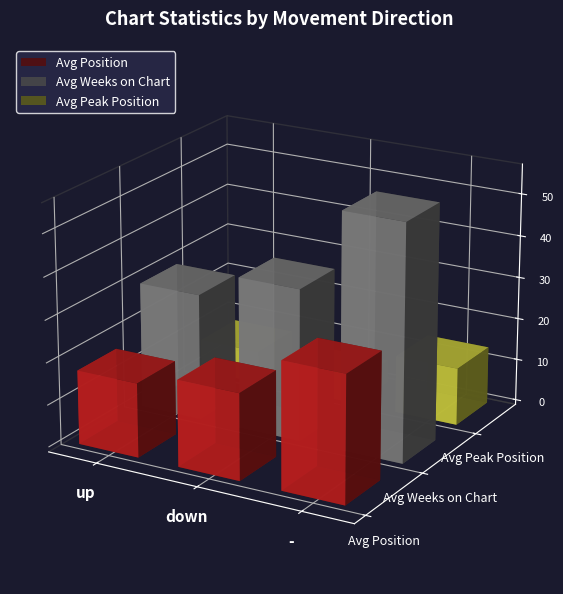

The value of Avg Peak Position at up is 5.2. True or false?

True